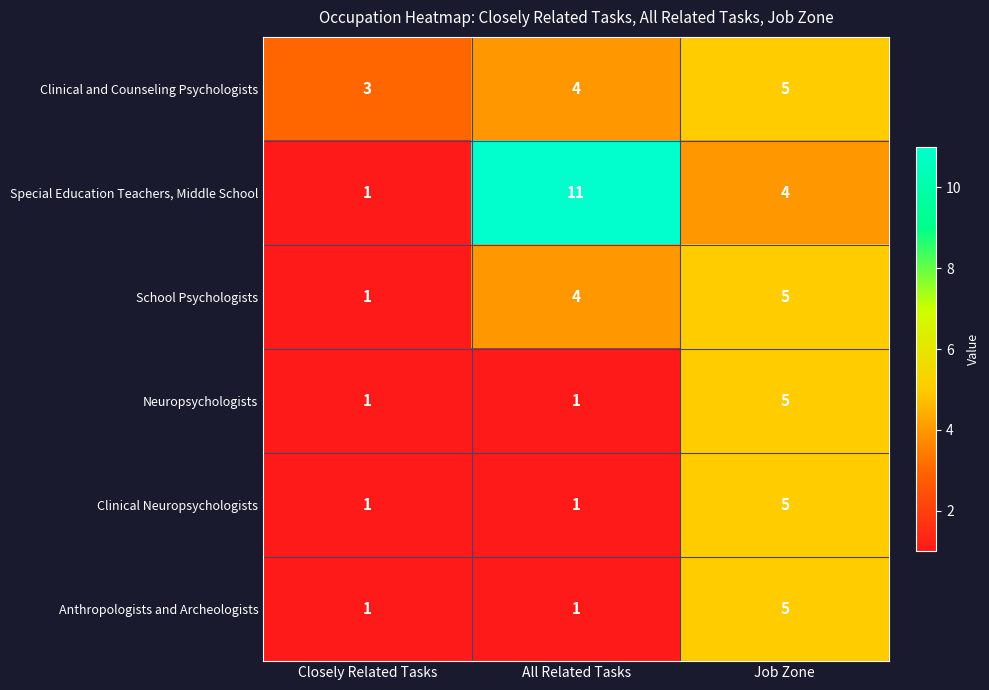

Reading left to right, transcribe all the data shown in this chart.

Clinical and Counseling Psychologists: 3	4	5
Special Education Teachers, Middle School: 1	11	4
School Psychologists: 1	4	5
Neuropsychologists: 1	1	5
Clinical Neuropsychologists: 1	1	5
Anthropologists and Archeologists: 1	1	5